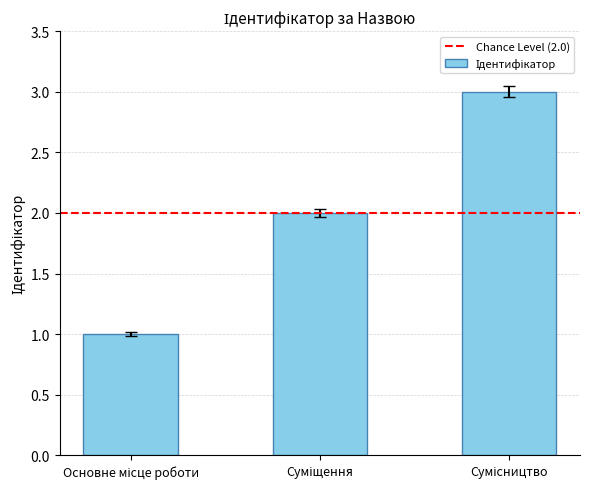

Count the number of categories in the chart.

3